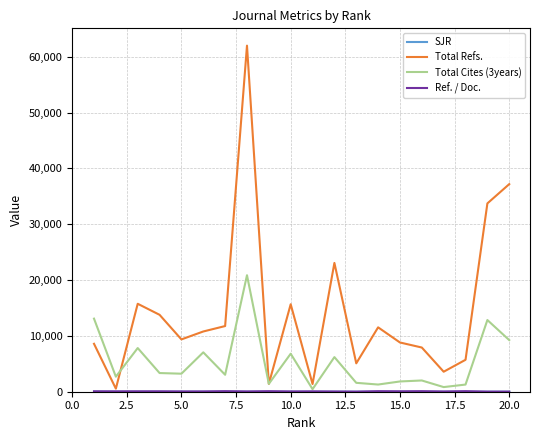

Which series has the largest total across all categories?

Total Refs.